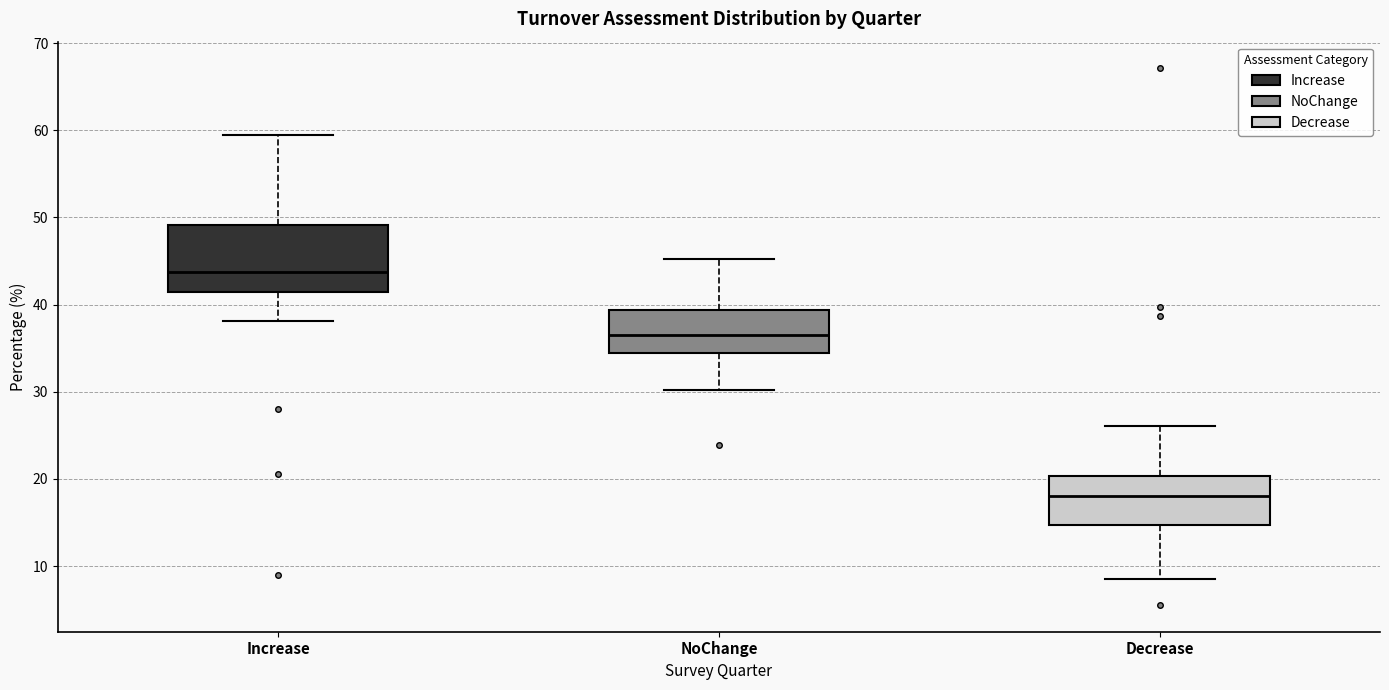

Comparing the boxes themselves (not the whiskers), which one is the tallest?

Increase